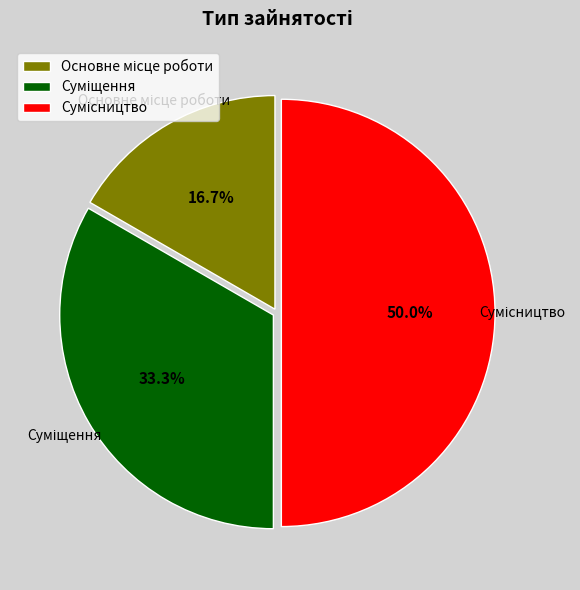

Rank the categories by value from highest to lowest.

Сумісництво, Суміщення, Основне місце роботи